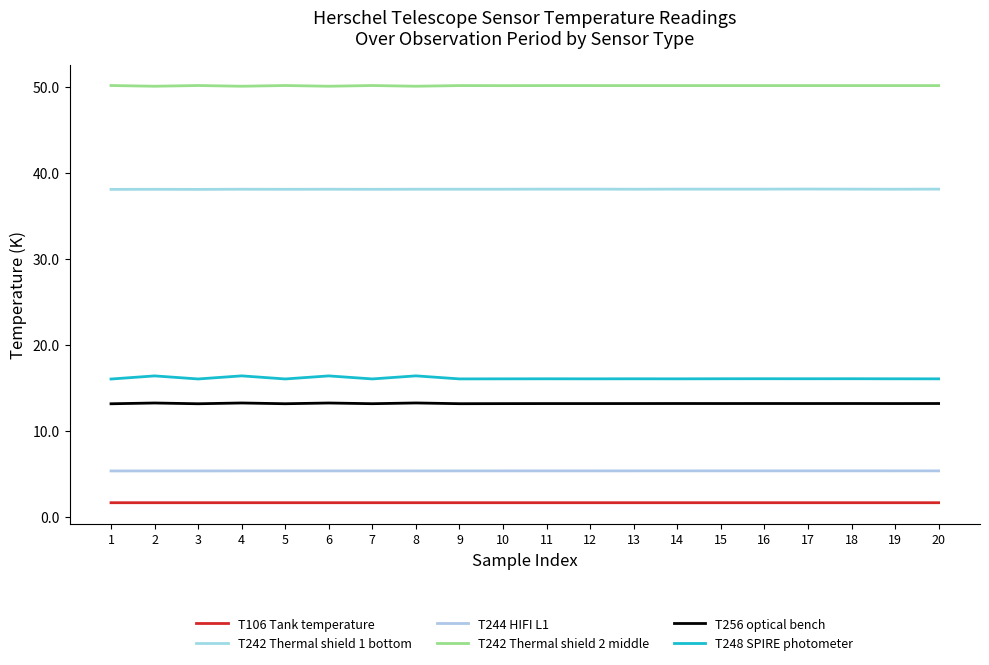

What is the sum of the T242 Thermal shield 2 middle values at 11 and 8?

100.2